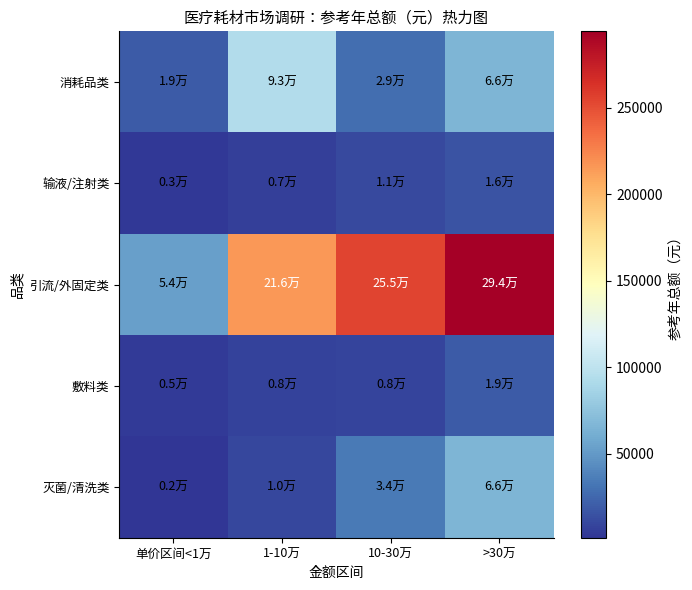

Reading right to left, transcribe all the data shown in this chart.

消耗品类: >30万=66300	10-30万=28800	1-10万=93440	单价区间<1万=19350
输液/注射类: >30万=15500	10-30万=11000	1-10万=6750	单价区间<1万=2800
引流/外固定类: >30万=294000	10-30万=255000	1-10万=216000	单价区间<1万=54000
敷料类: >30万=19350	10-30万=8500	1-10万=7560	单价区间<1万=4900
灭菌/清洗类: >30万=66300	10-30万=34440	1-10万=9840	单价区间<1万=1640